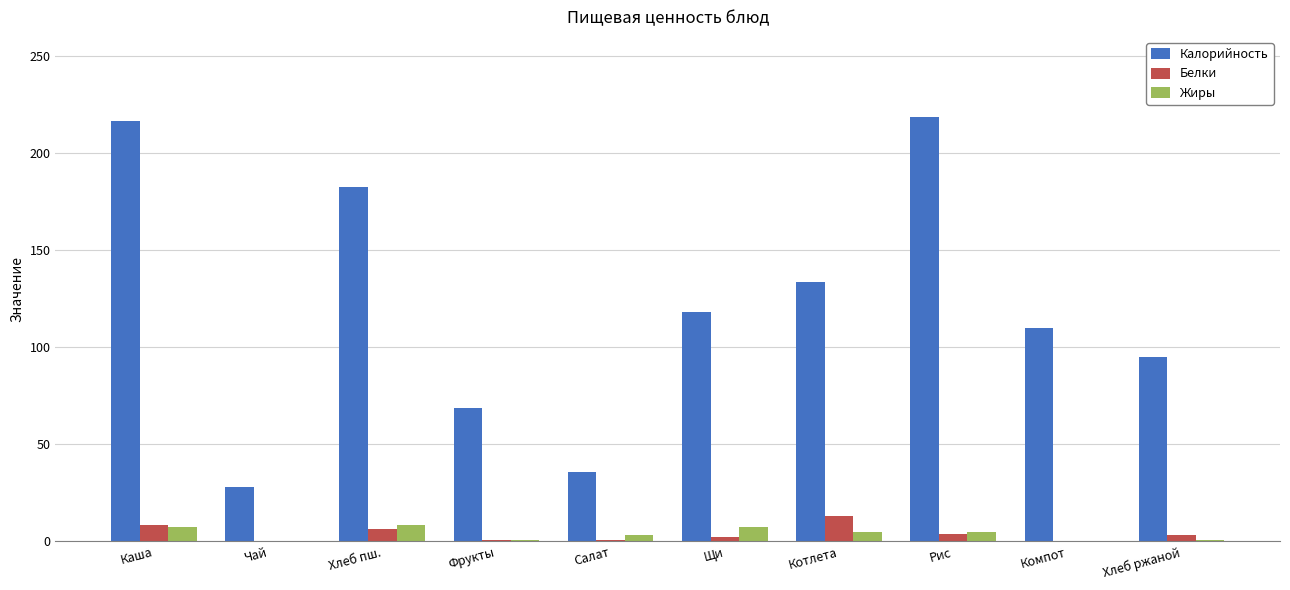

Is the value of Белки at Каша greater than the value of Калорийность at Котлета?

No